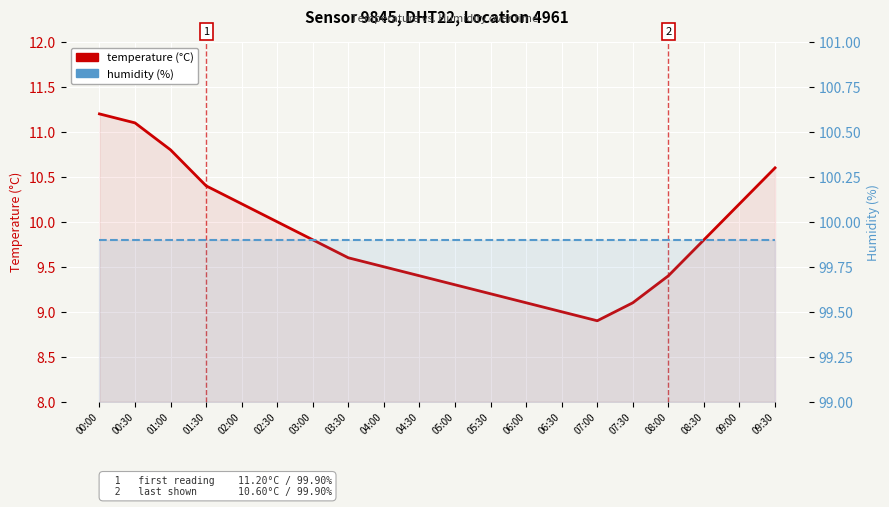

What is the greatest value displayed?

99.9